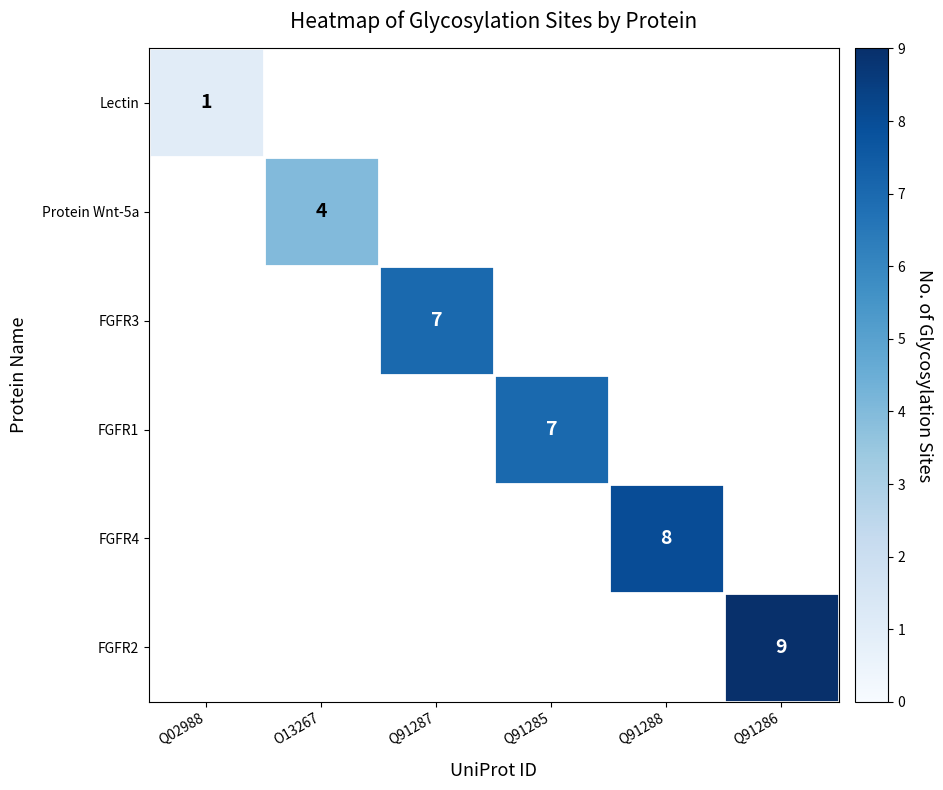

At how many categories does at least one series exceed 1?

5